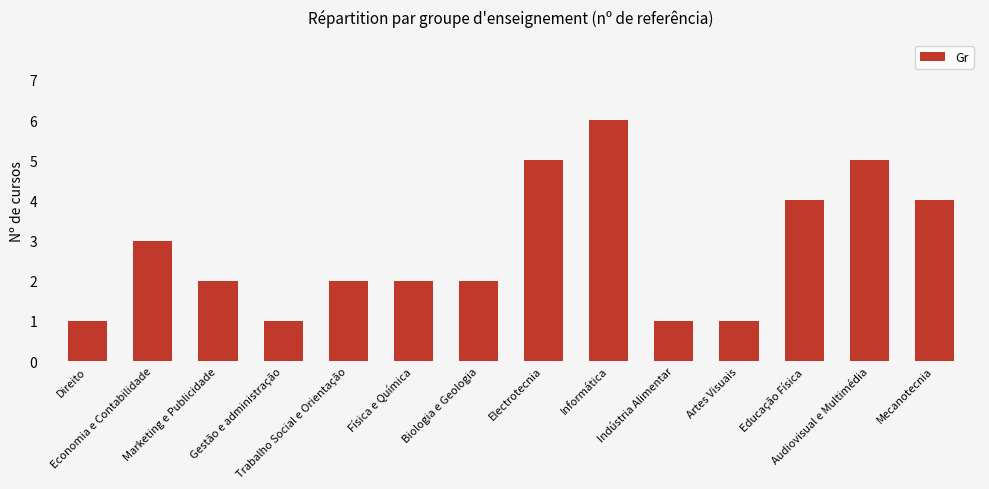

At which label is the value closest to 3?

Economia e Contabilidade